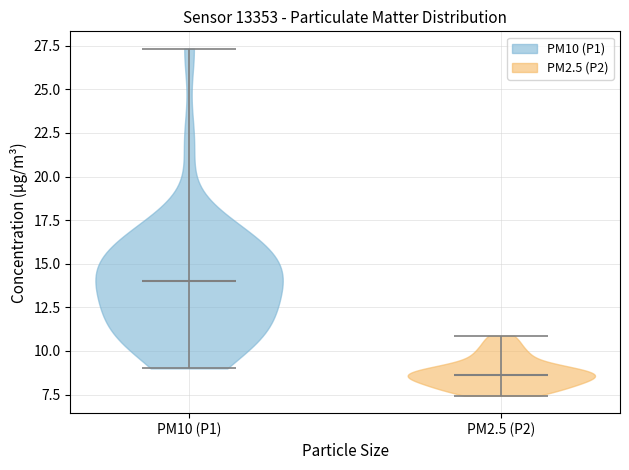

Which violin has the highest median line?

PM10 (P1)